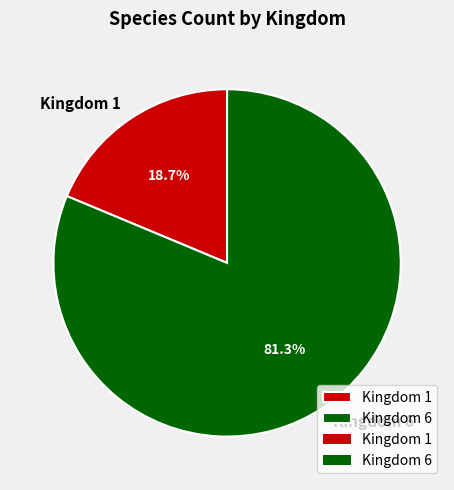

Count the number of slices in the pie.

2